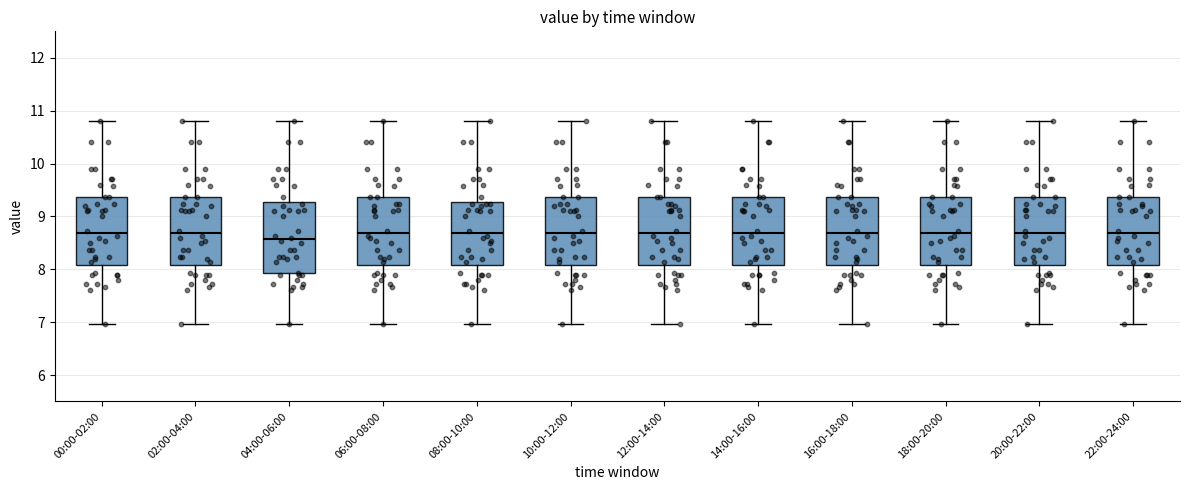

Where is the lower edge of the box for 12:00-14:00 on the y-axis? The values are not printed on the chart, so give them approximately, as read against the axis.

8.1